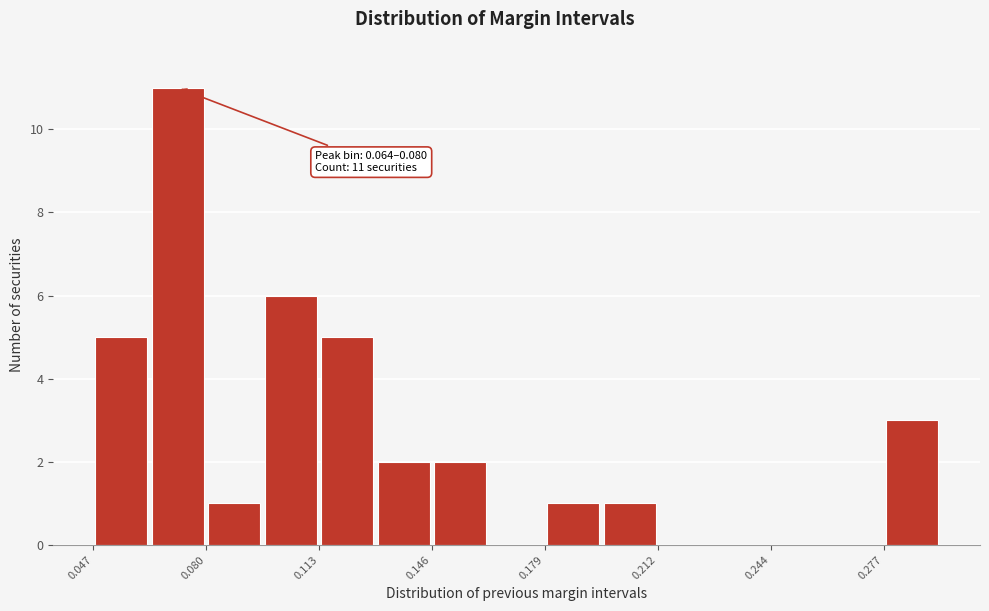

Around what value on the x-axis is the tallest bar? Give the approximate position of its centre, as read against the axis.

0.070